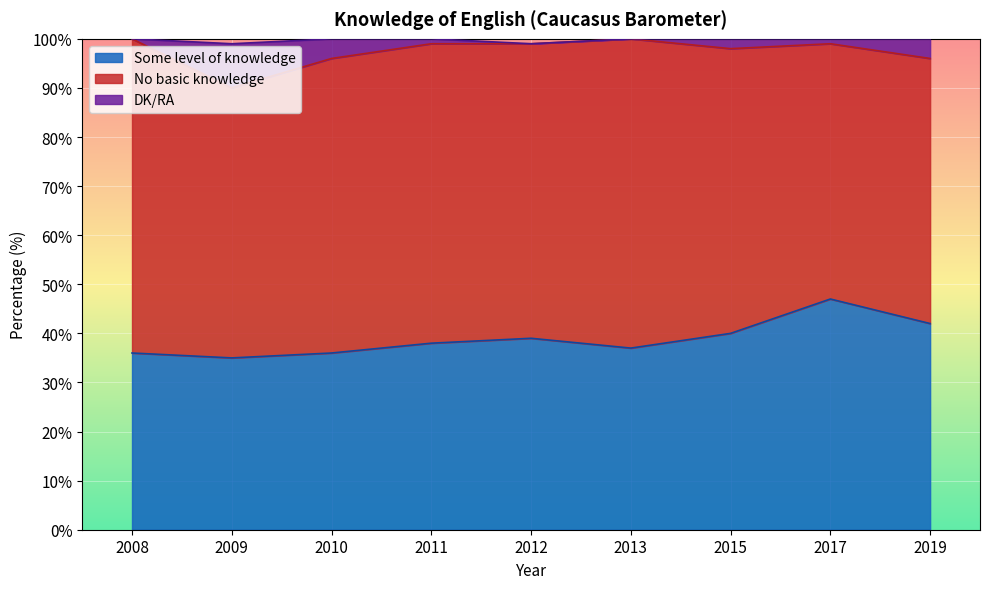

The Some level of knowledge series shows 22 at 2008. True or false?

False